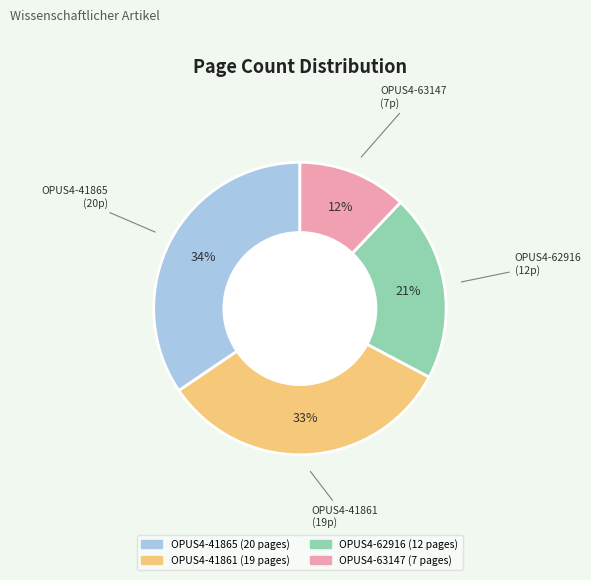

What is the largest slice in the pie chart?

OPUS4-41865